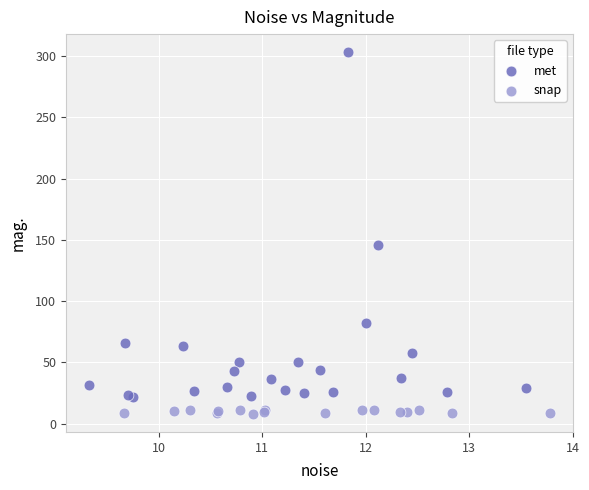

Which series has the largest Y range (max minus min)?

met